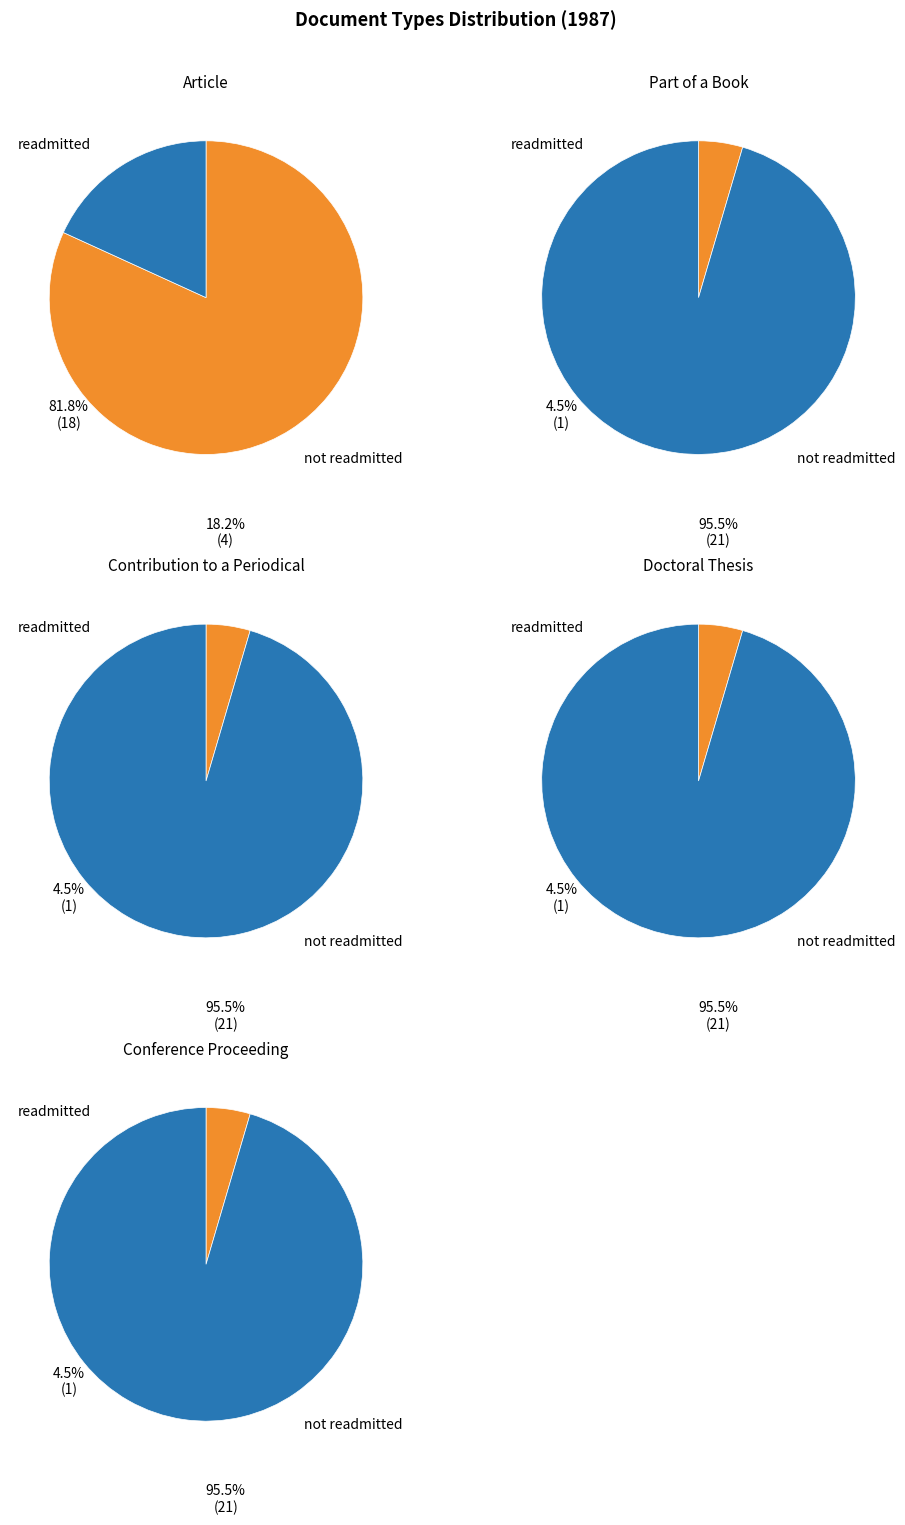

Rank the categories by value from lowest to highest.

Part of a Book, Contribution to a Periodical, Doctoral Thesis, Conference Proceeding, Article